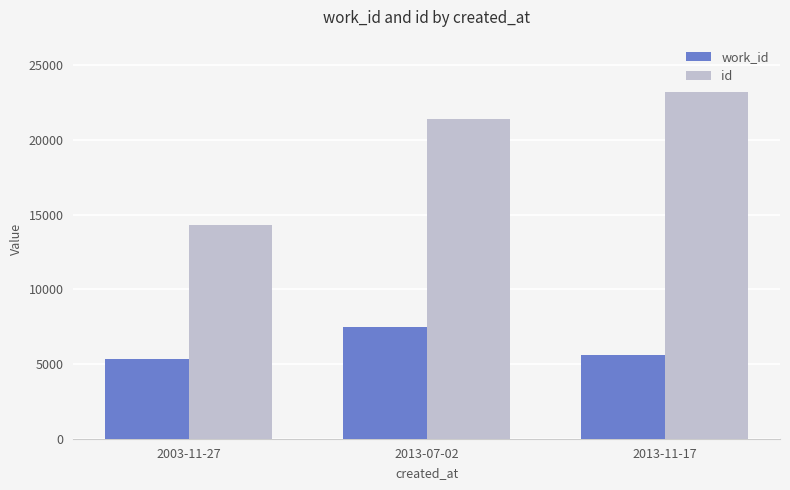

Rank the series by their average value, from highest to lowest.

id, work_id